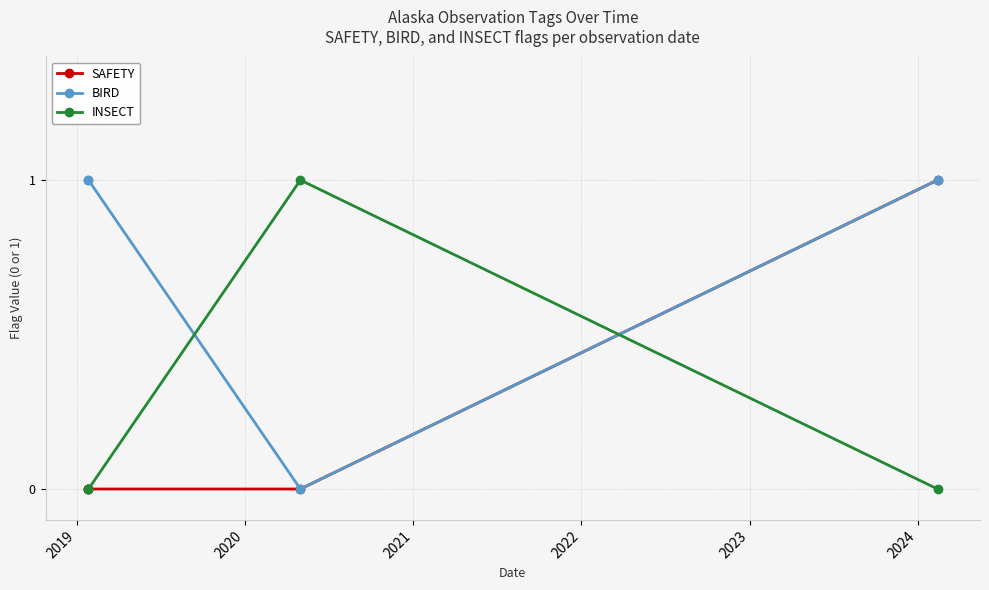

After their last crossing, which series has the higher values: BIRD or INSECT?

BIRD